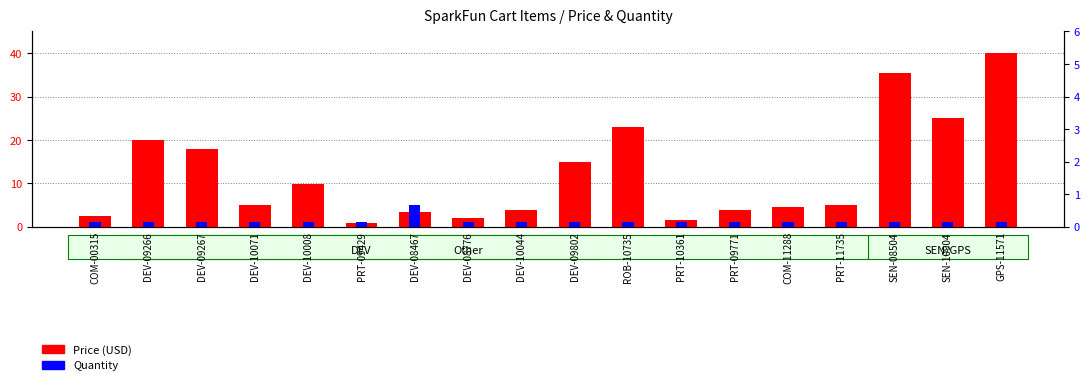

What is the label of the 17th bar from the right?

DEV-09266